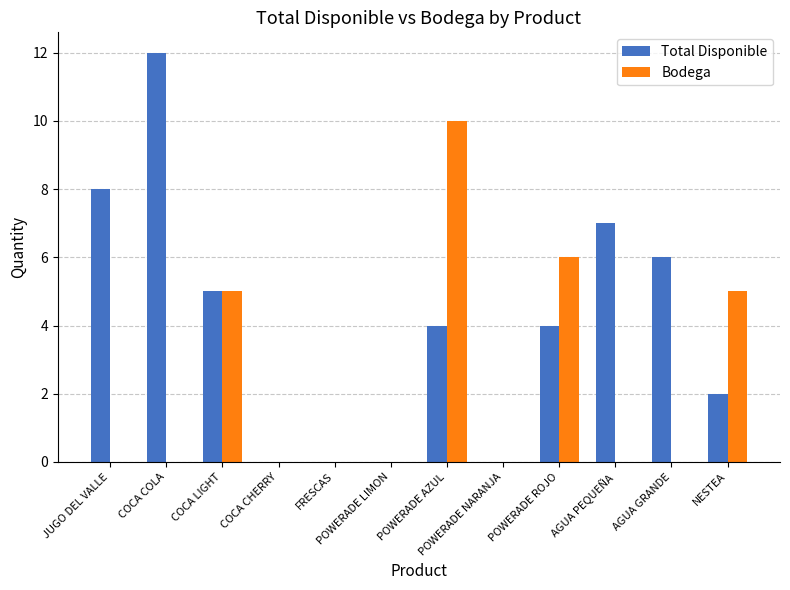

Which series has the largest total across all categories?

Total Disponible